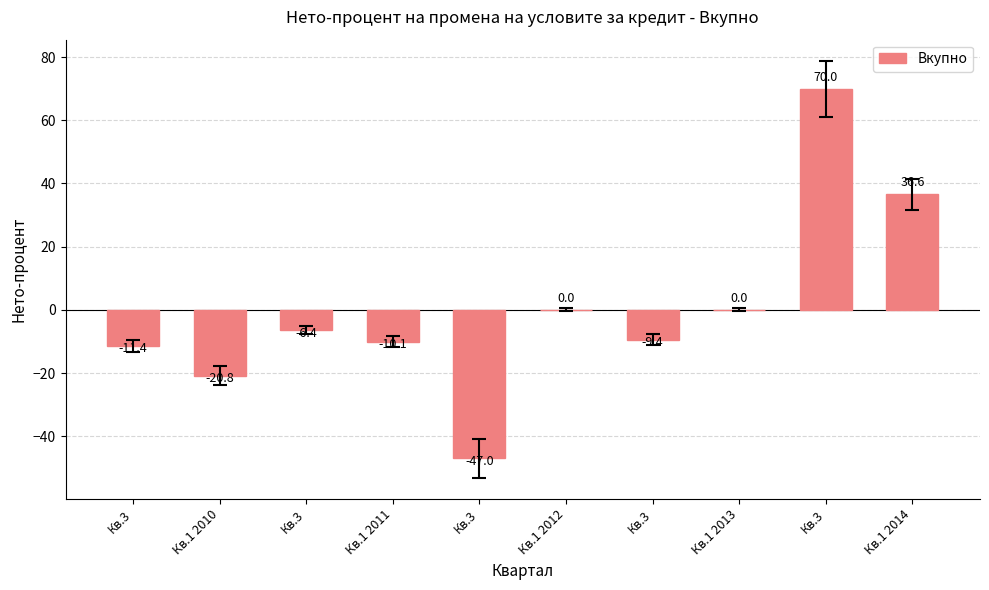

Which has a higher value, Кв.3 or Кв.3?

Кв.3